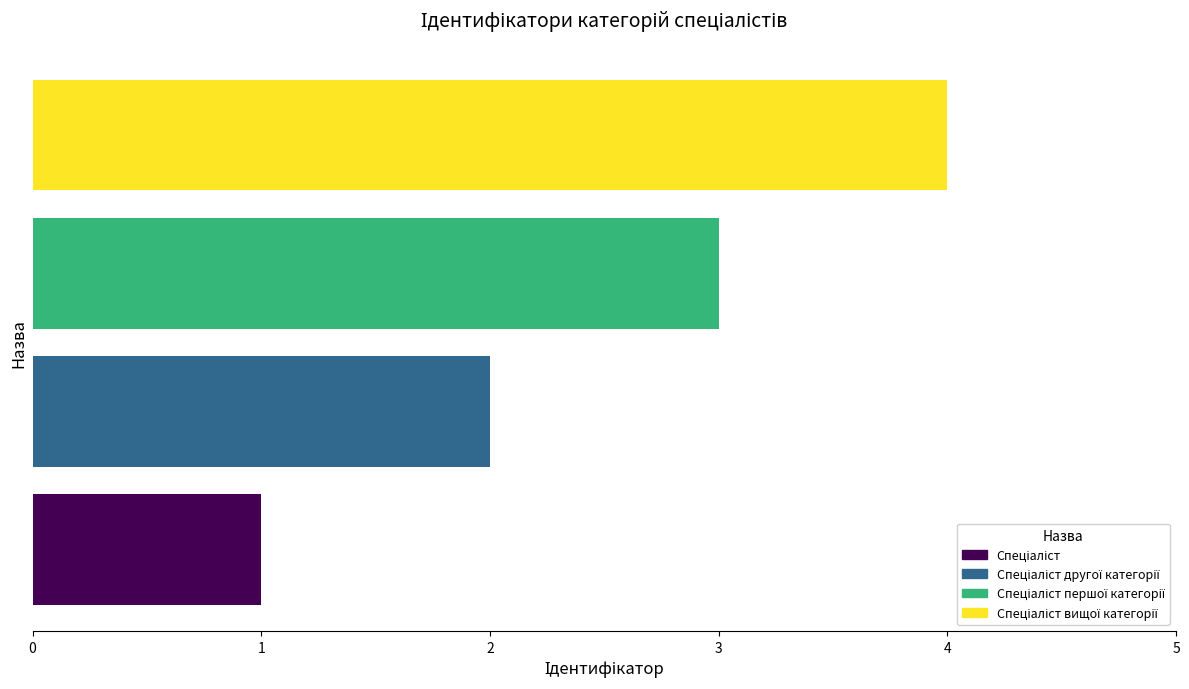

What is the label of the 2nd bar from the right?

Спеціаліст першої категорії